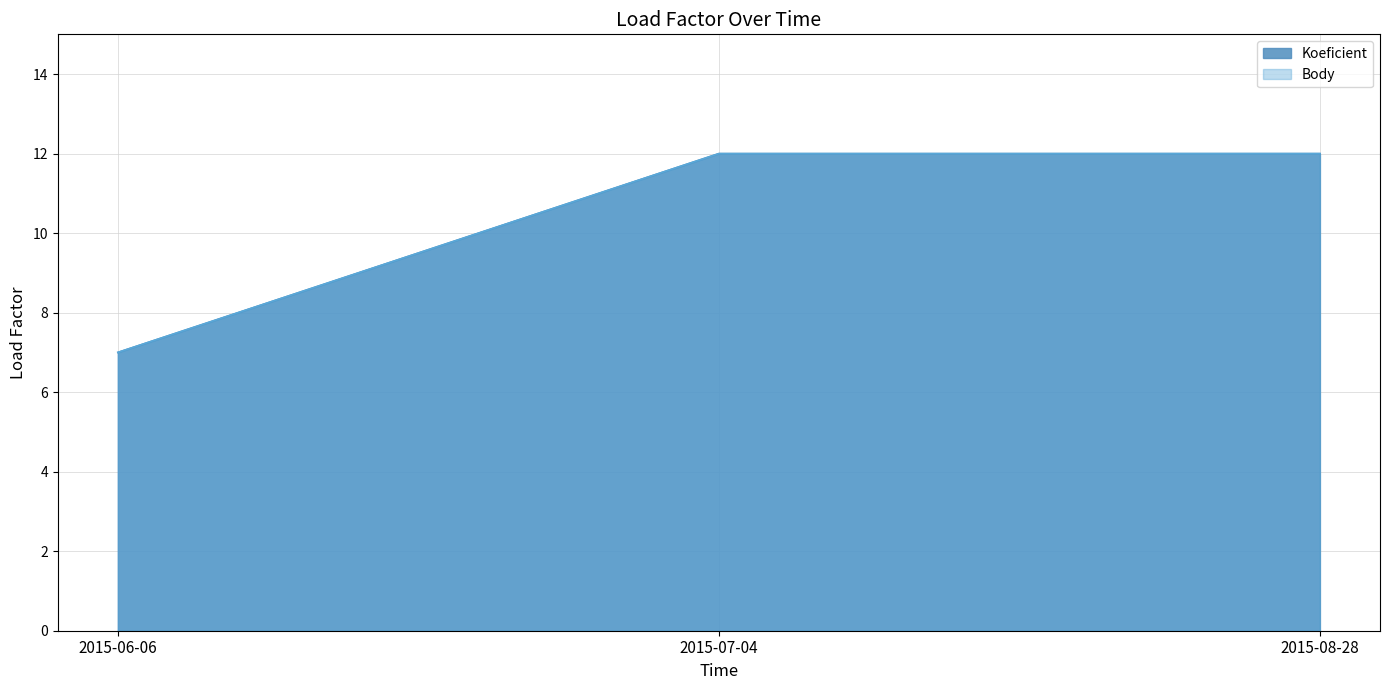

What is the sum of all Koeficient values?

31